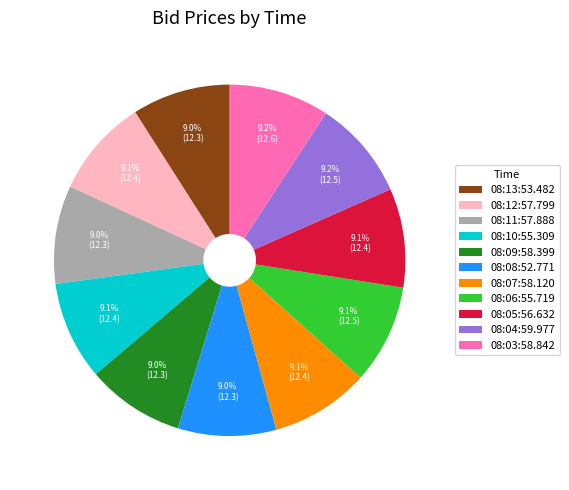

The 08:13:53.482 slice represents 1% of the pie. True or false?

False